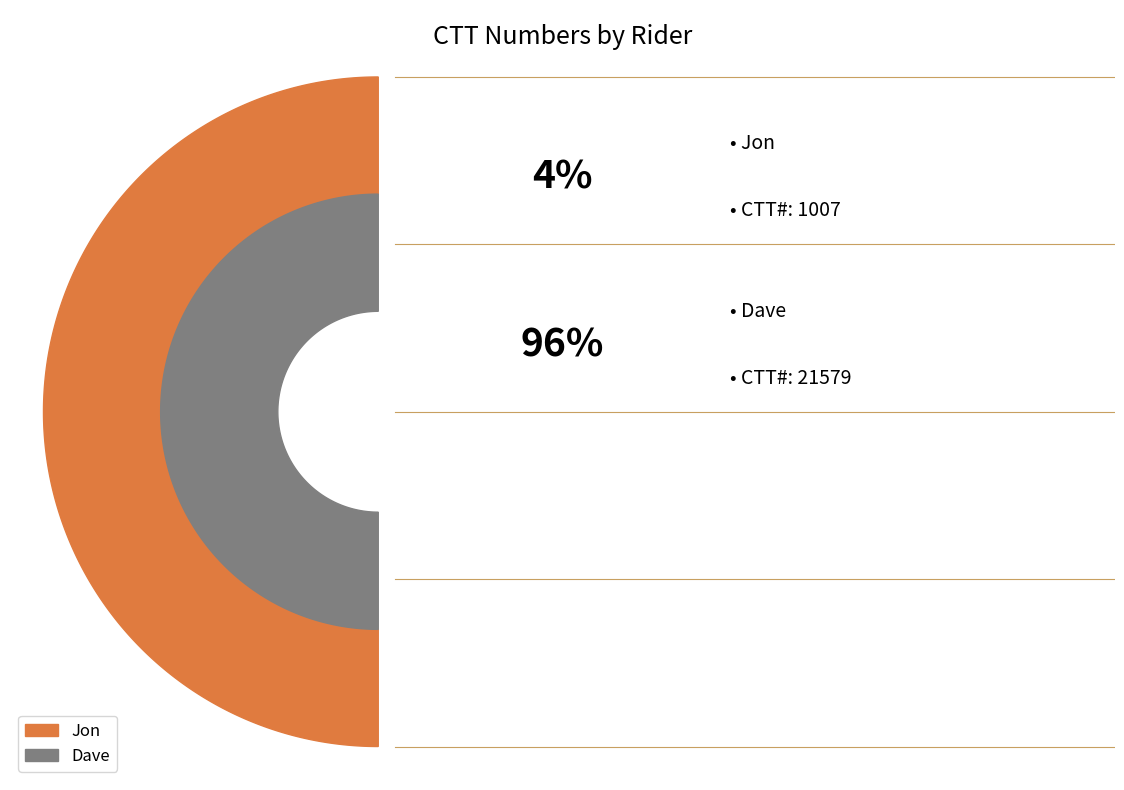

What percentage is the Jon slice, to the nearest percent?

4%